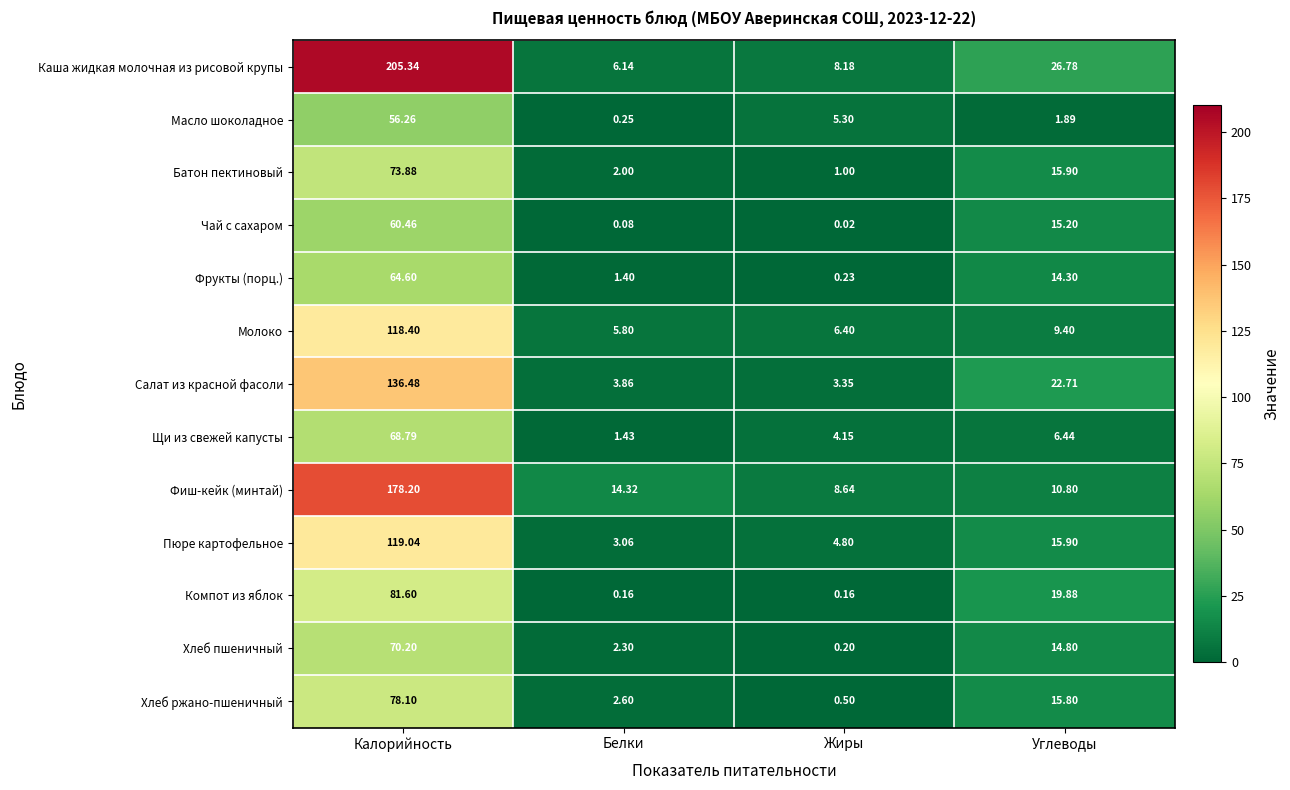

Which category has the lowest value in the Батон пектиновый series?

Жиры